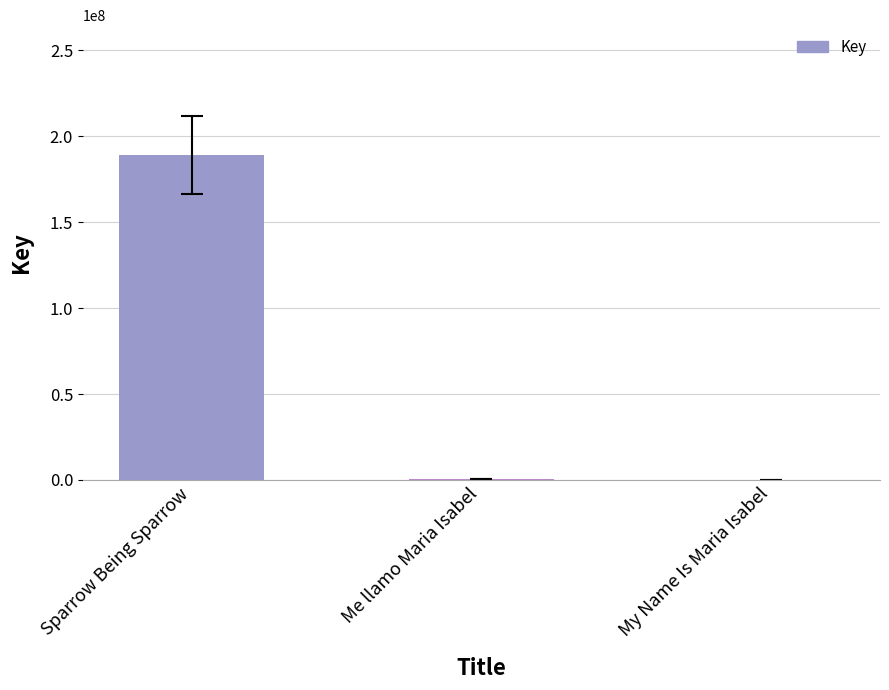

Is it true that the value at Sparrow Being Sparrow is 188925569?

True